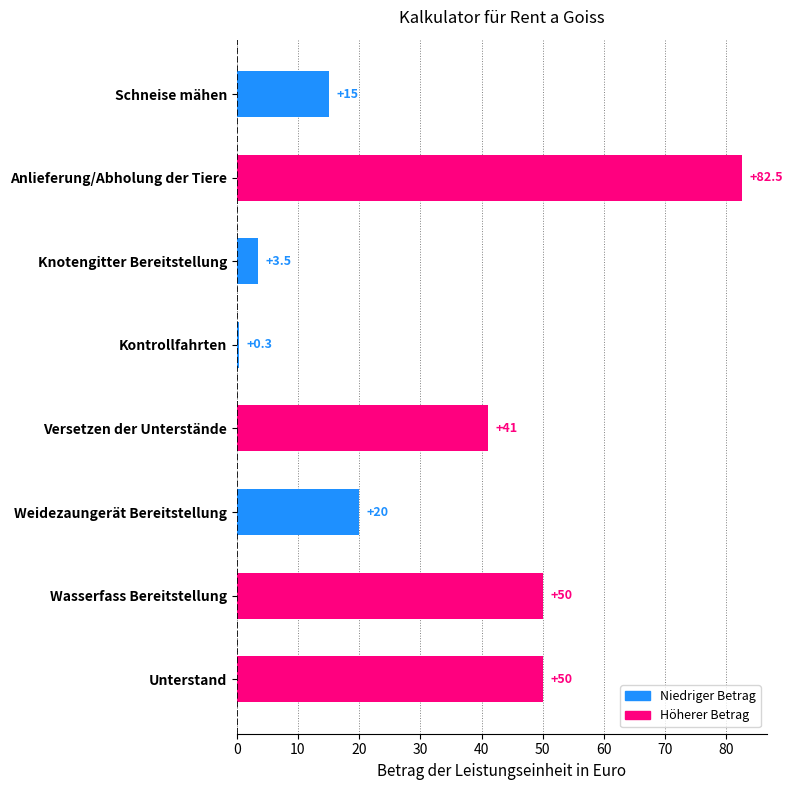

Is it true that the value at Weidezaungerät Bereitstellung is 10.1?

False